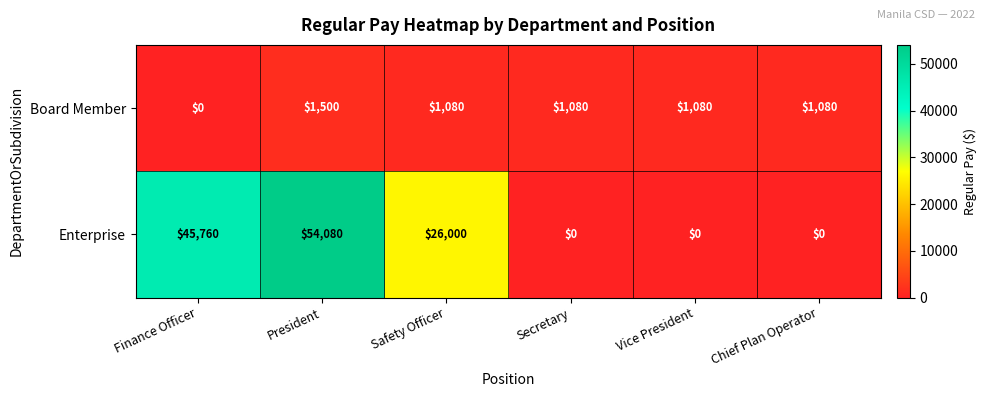

Which series has the largest total across all categories?

Enterprise